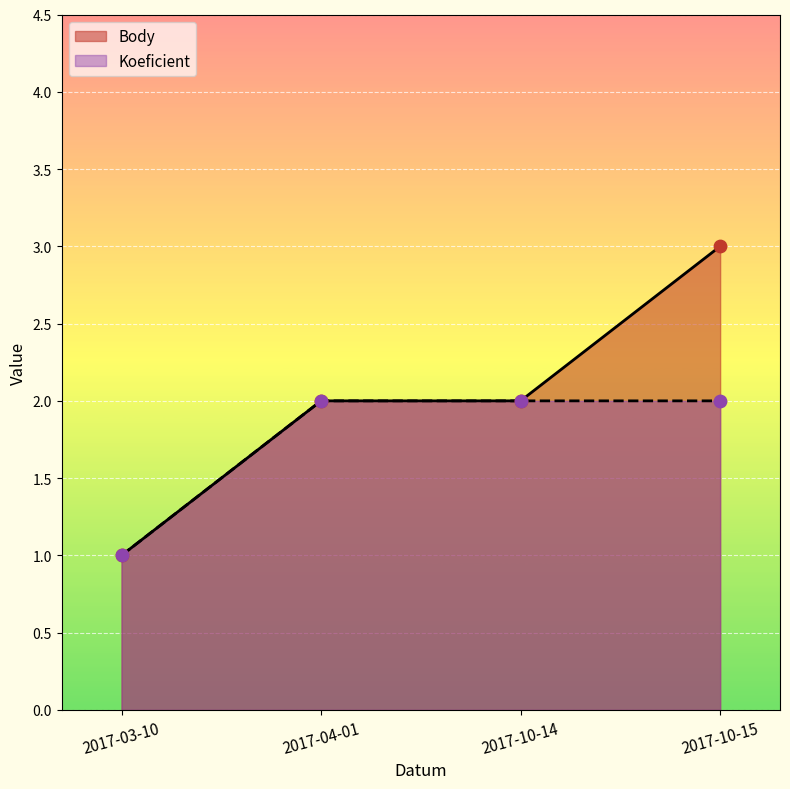

Which series contains the highest Y value?

Body